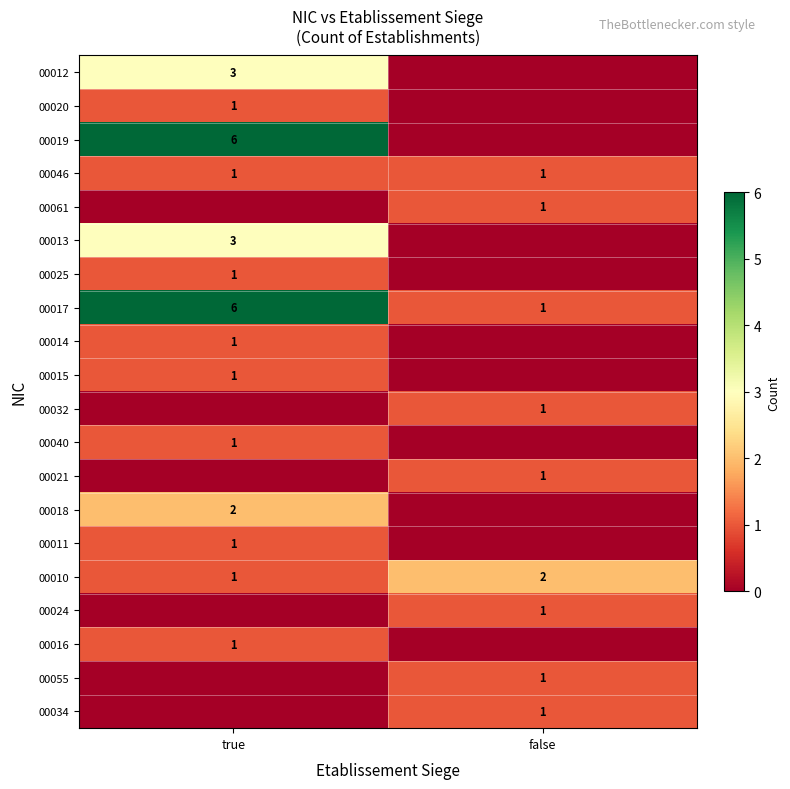

The 00024 series shows 1 at false. True or false?

True